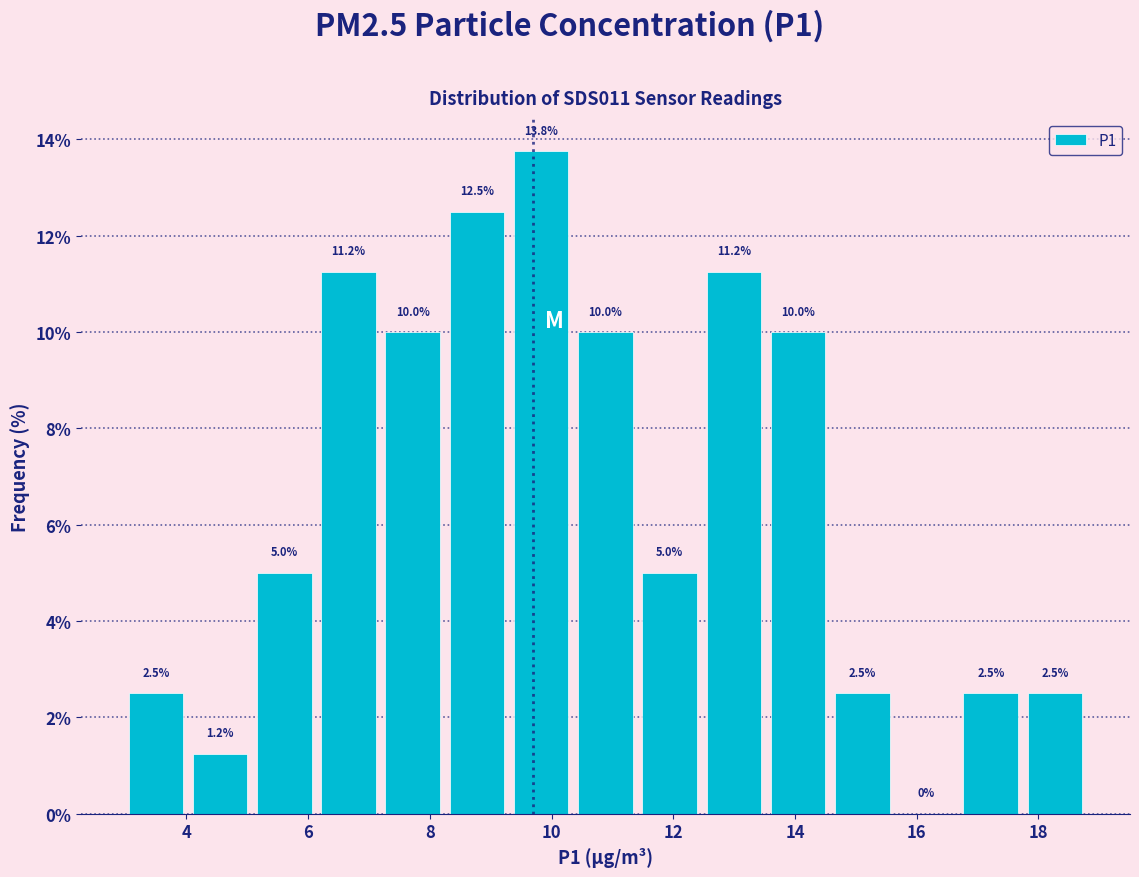

Over which range of the x-axis is the bar tallest?

9.4 to 10.4